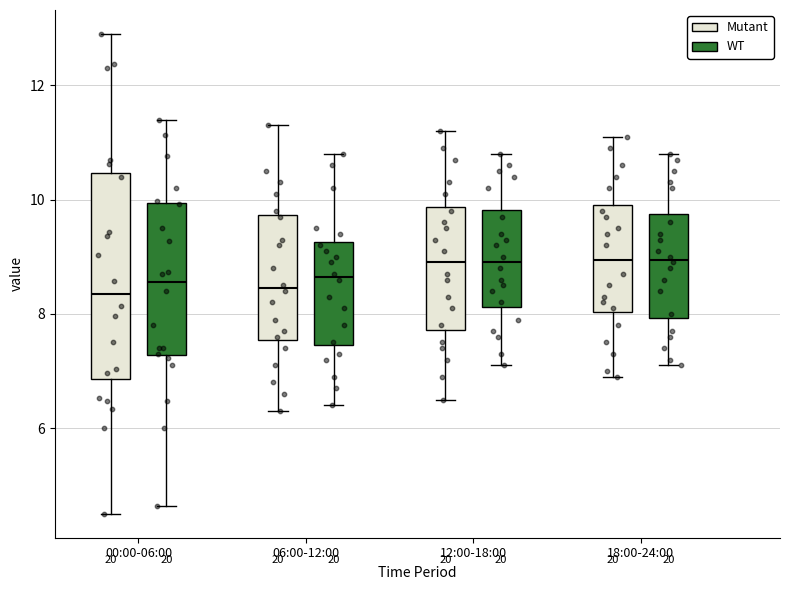

Where is the lower edge of the box for 00:00-06:00 (Mutant) on the y-axis? The values are not printed on the chart, so give them approximately, as read against the axis.

6.8